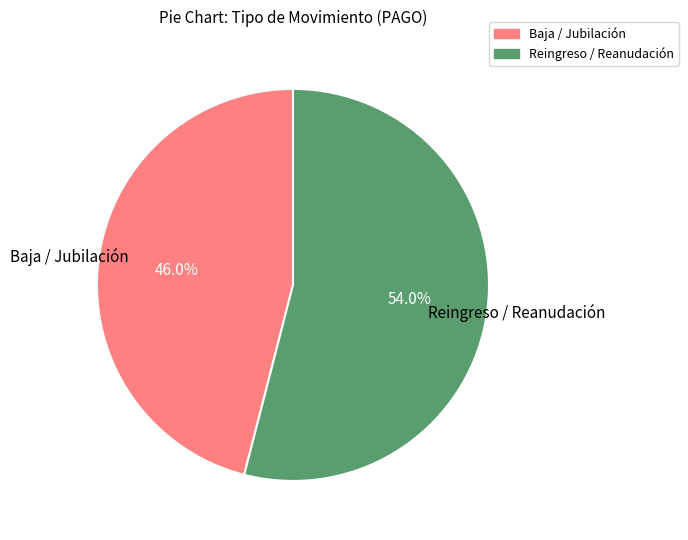

Is there any slice that represents more than half of the pie?

Yes